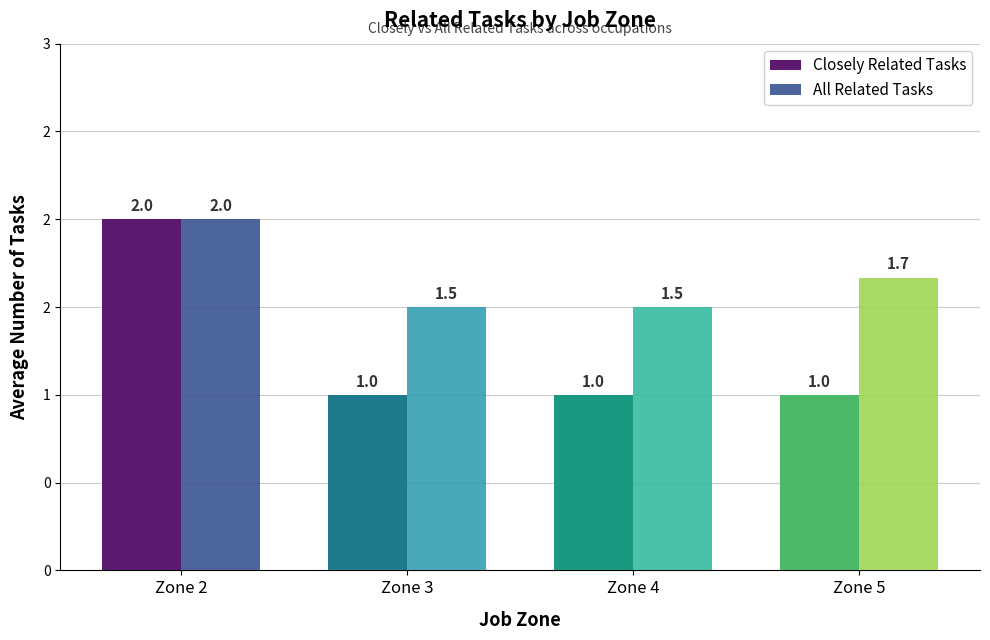

Between Zone 3 and Zone 5, which series saw the biggest shift?

All Related Tasks